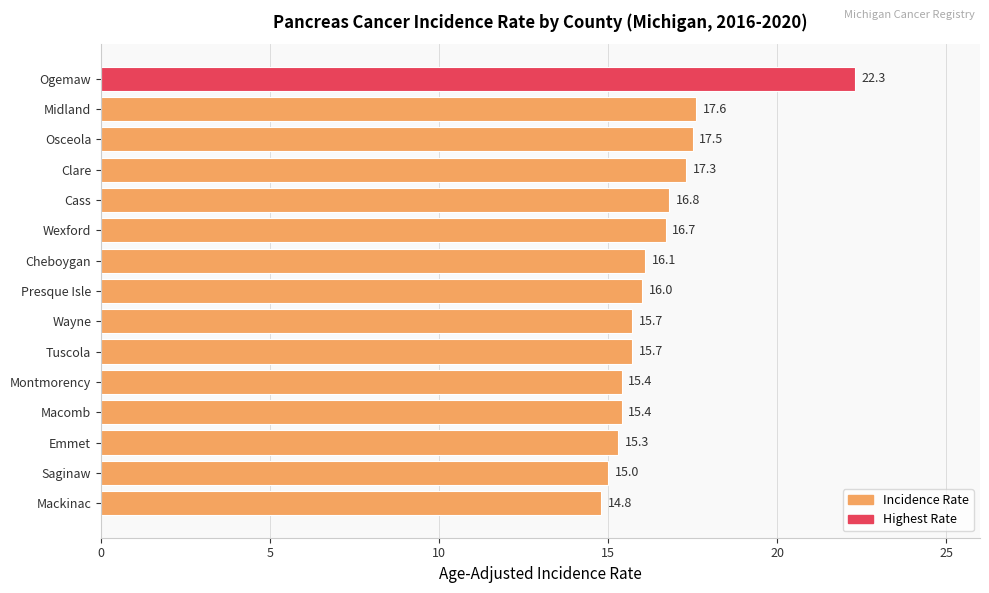

How many bars are there in total?

15